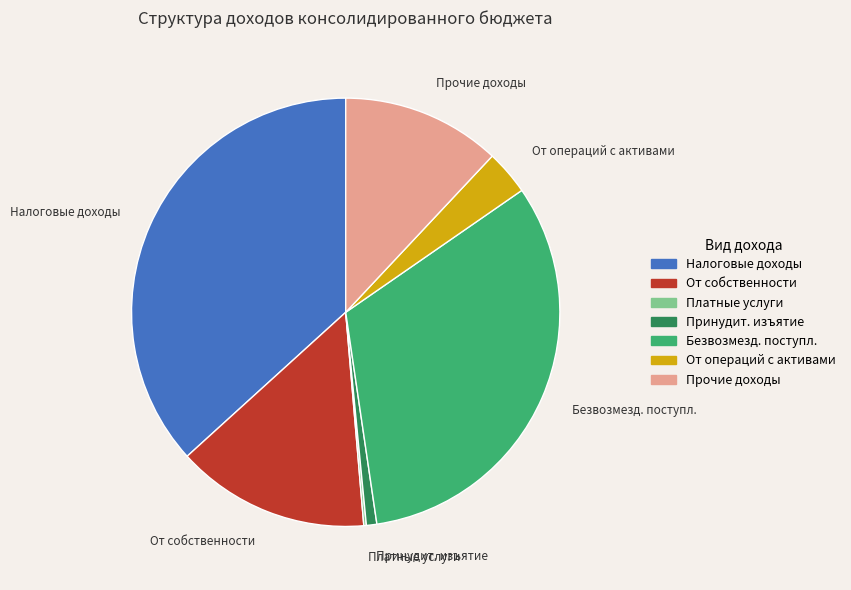

Is it true that Налоговые доходы is 37% of the pie?

True